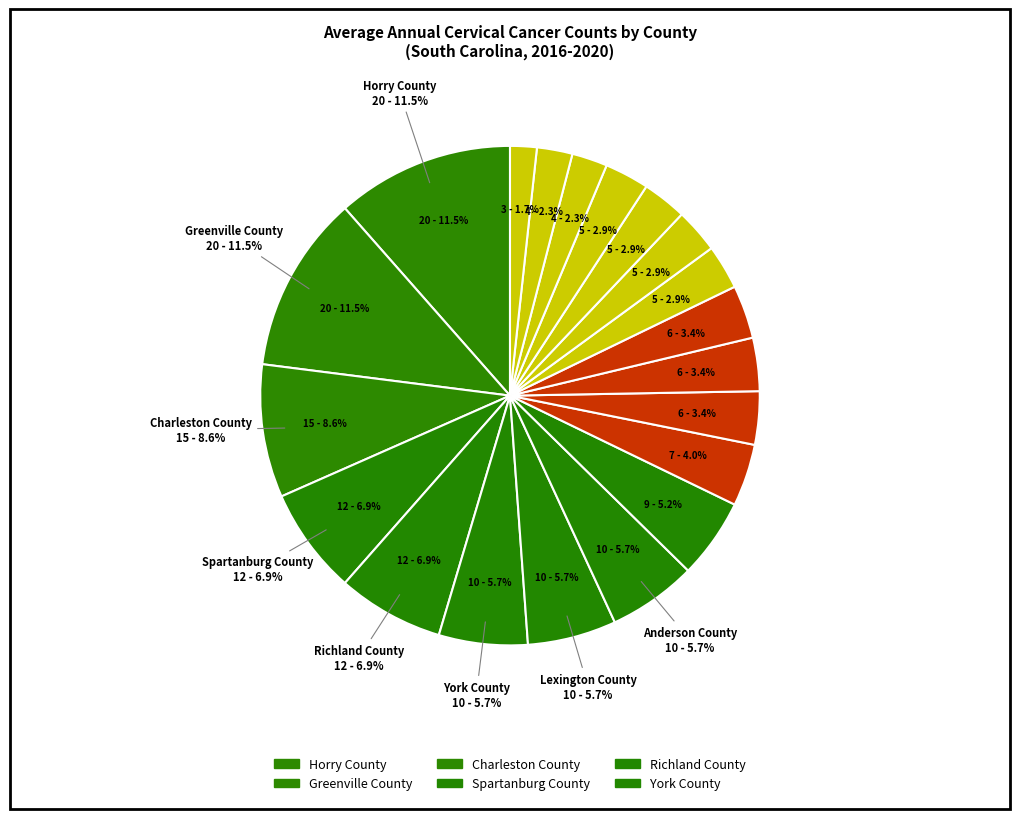

Combined, do Colleton County and Beaufort County account for over 50%?

No